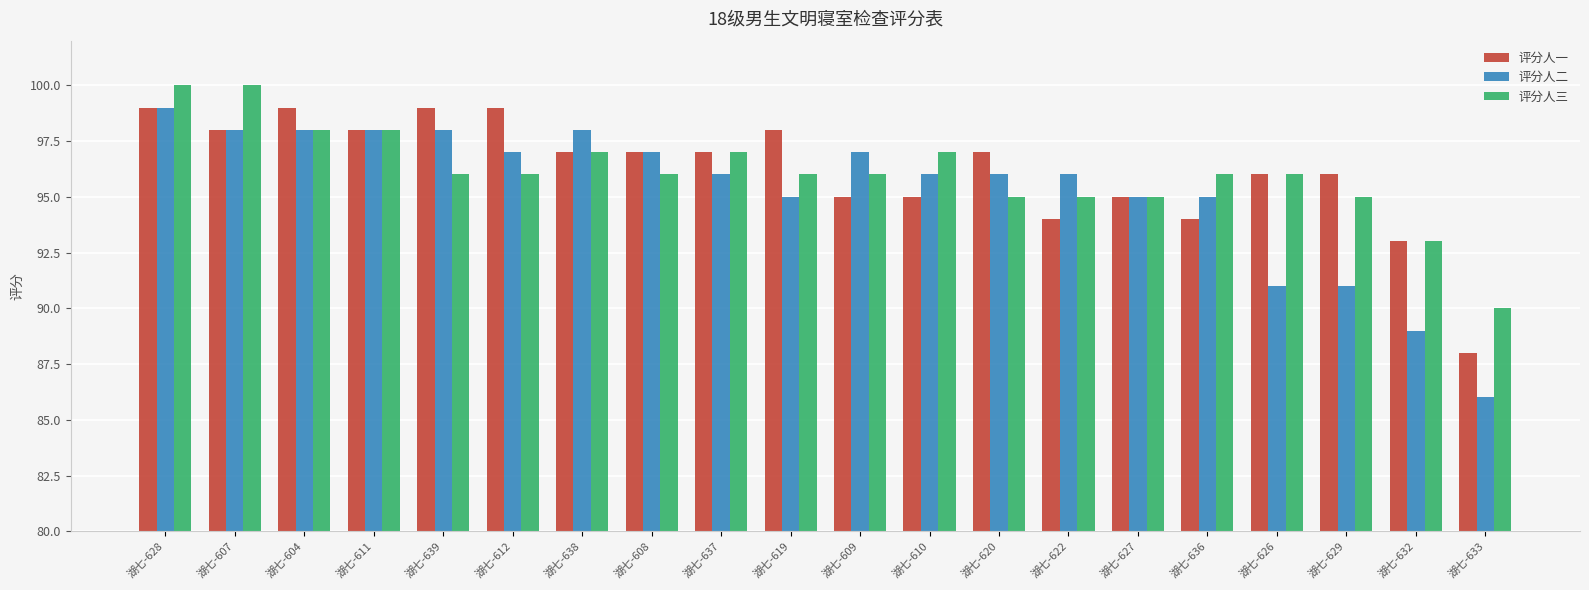

Reading left to right, transcribe all the data shown in this chart.

评分人一: 99	98	99	98	99	99	97	97	97	98	95	95	97	94	95	94	96	96	93	88
评分人二: 99	98	98	98	98	97	98	97	96	95	97	96	96	96	95	95	91	91	89	86
评分人三: 100	100	98	98	96	96	97	96	97	96	96	97	95	95	95	96	96	95	93	90